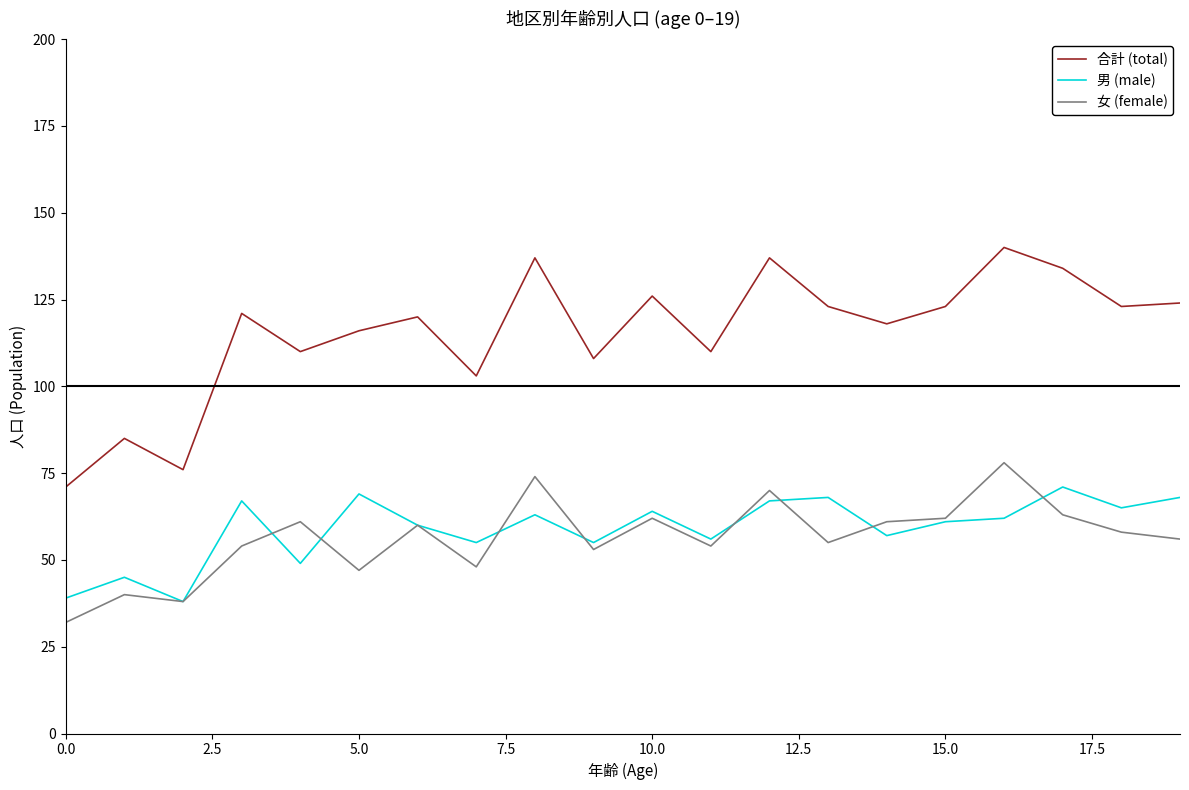

How many categories are shown in the chart?

20